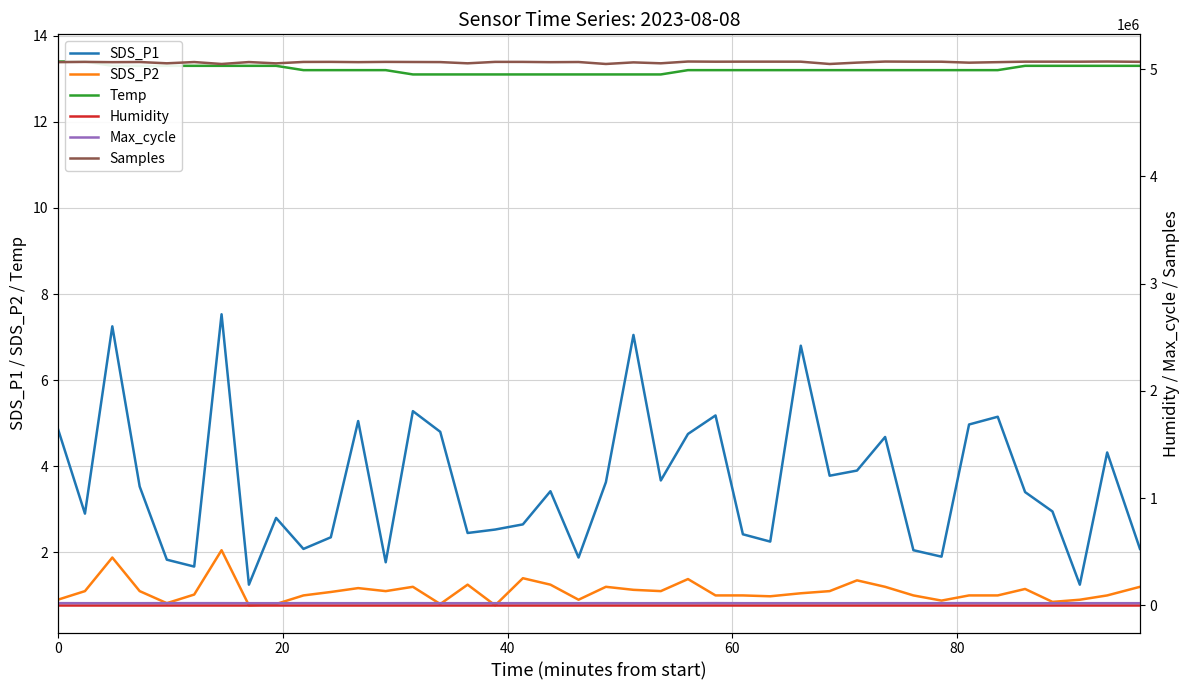

What are all the series names shown in the legend?

SDS_P1, SDS_P2, Temp, Humidity, Max_cycle, Samples